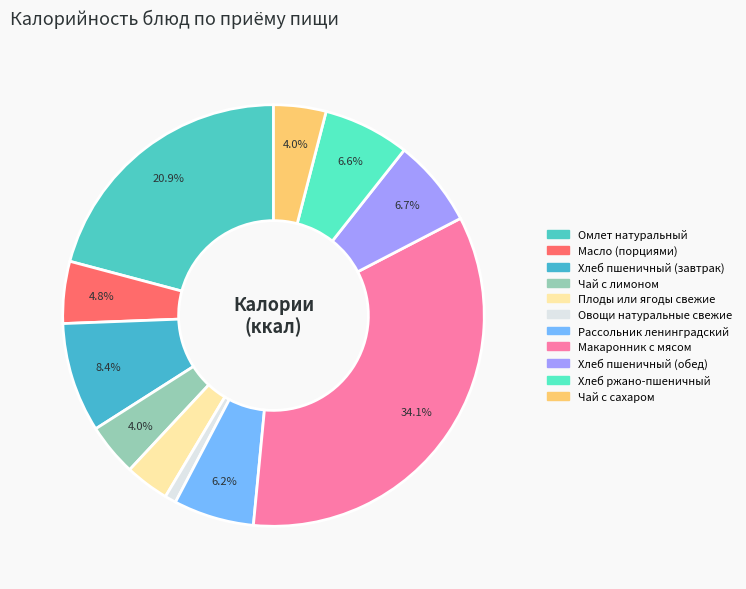

Rank the categories by value from lowest to highest.

Овощи натуральные свежие, Плоды или ягоды свежие, Чай с сахаром, Чай с лимоном, Масло (порциями), Рассольник ленинградский, Хлеб ржано-пшеничный, Хлеб пшеничный (обед), Хлеб пшеничный (завтрак), Омлет натуральный, Макаронник с мясом